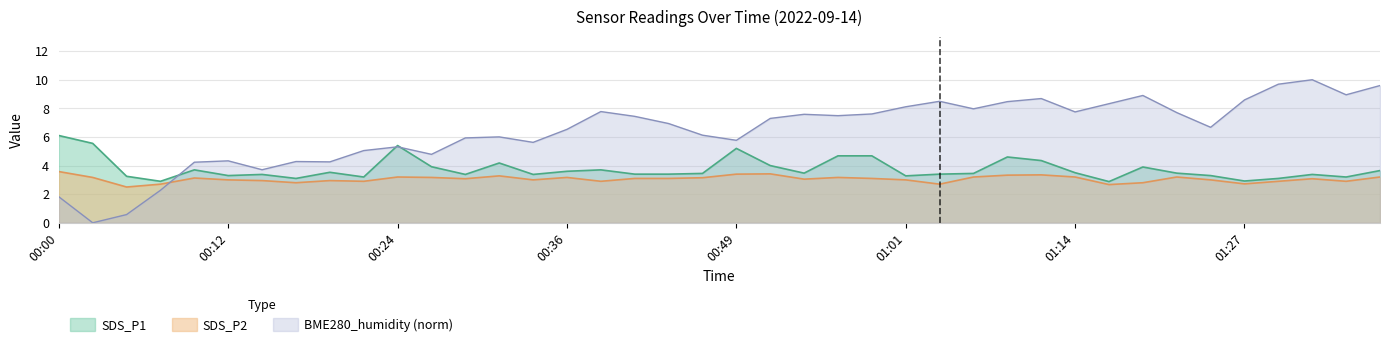

What is the difference between the maximum and minimum values in the BME280_humidity series?

10.0